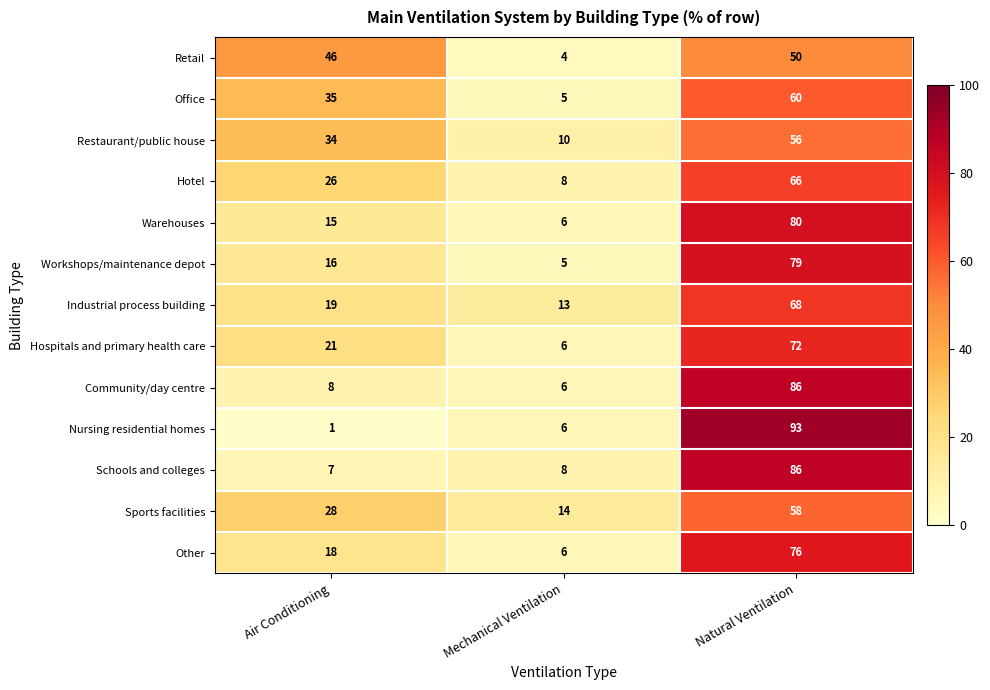

Is it true that Warehouses equals 15 at Air Conditioning?

True